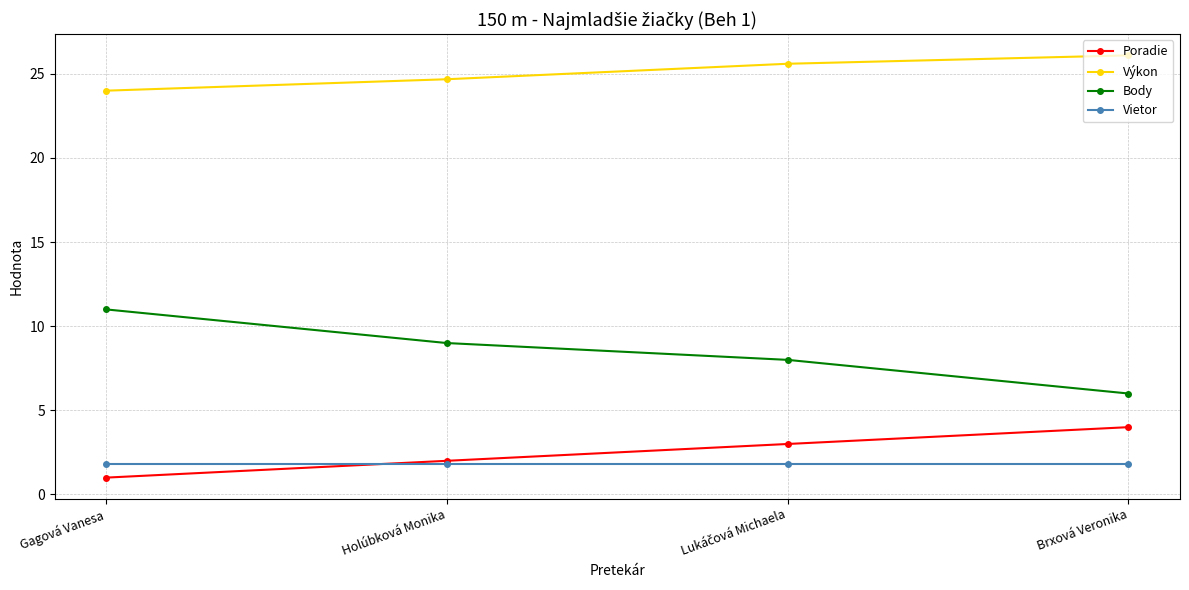

What is the value of the Vietor point at the 3rd from the left?

1.8